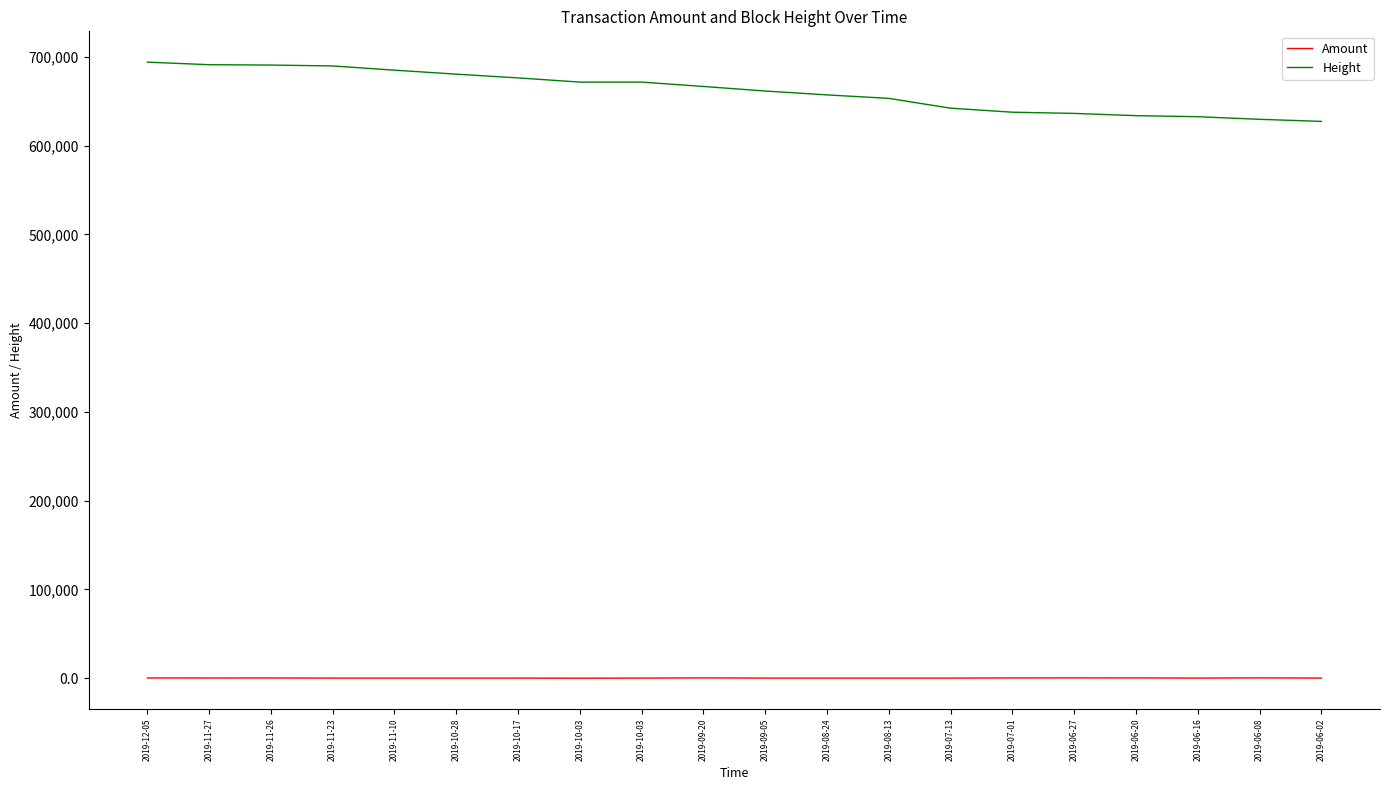

What is the label of the 11th point from the right?

2019-09-20